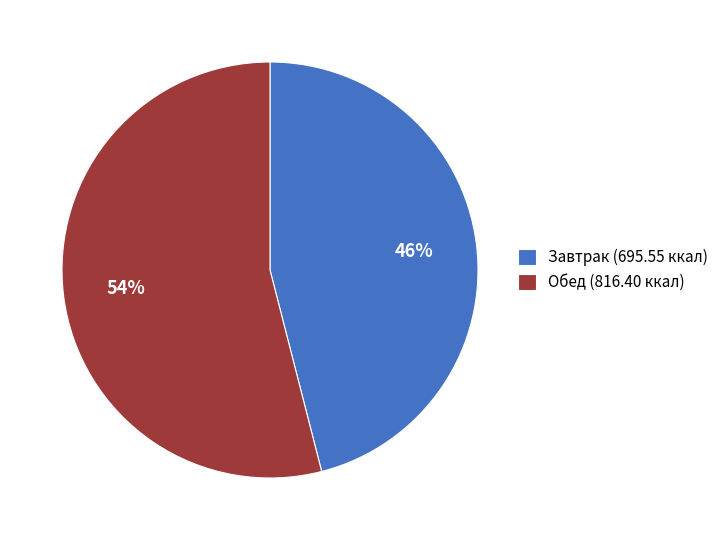

True or false: Обед (816.40 ккал) accounts for 54% of the total.

True